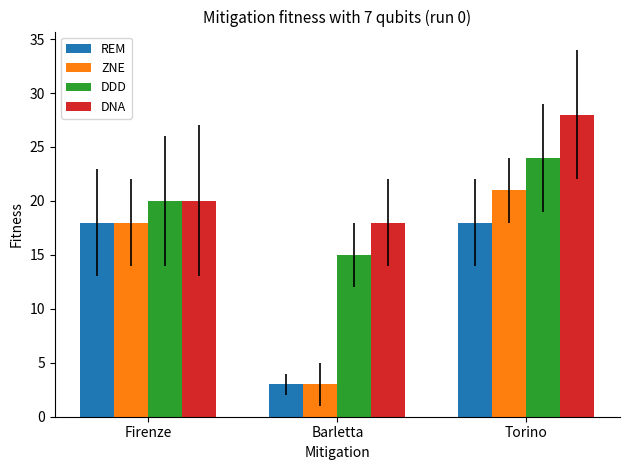

Is the value of DNA at Torino greater than the value of REM at Torino?

Yes